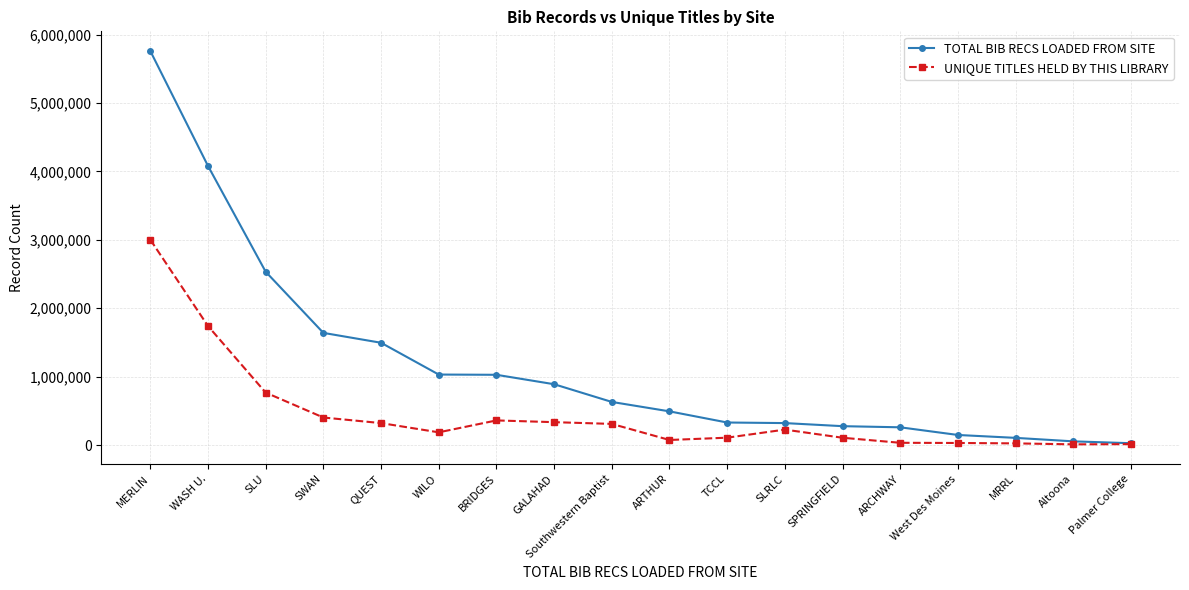

Which series has the largest total across all categories?

TOTAL BIB RECS LOADED FROM SITE